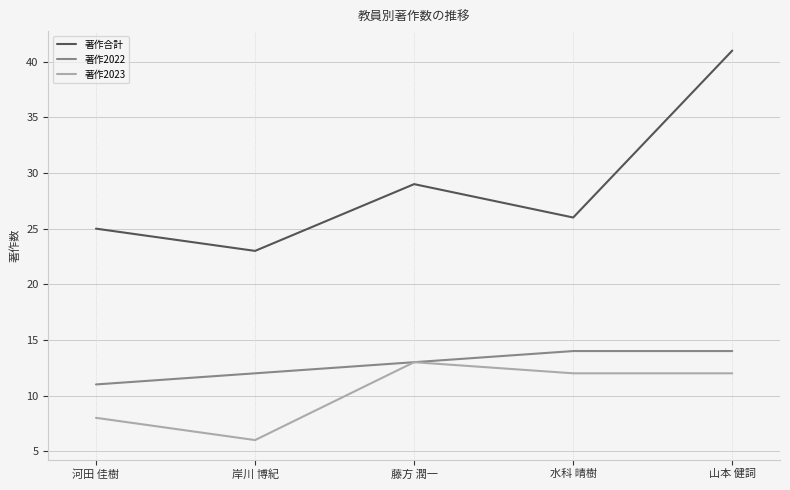

What position from the right is 水科 晴樹?

2